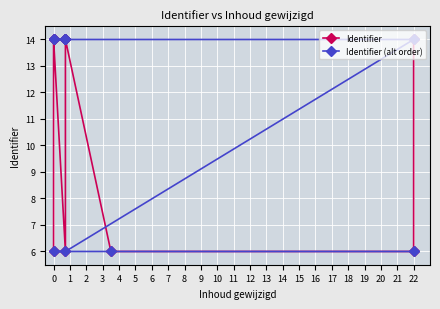

Which series has the largest total across all categories?

Identifier